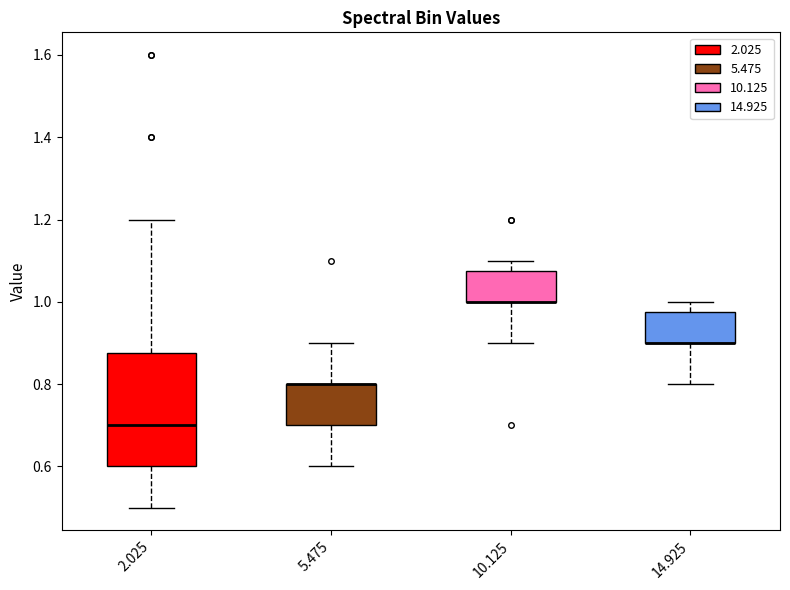

Comparing the boxes themselves (not the whiskers), which one is the tallest?

2.025